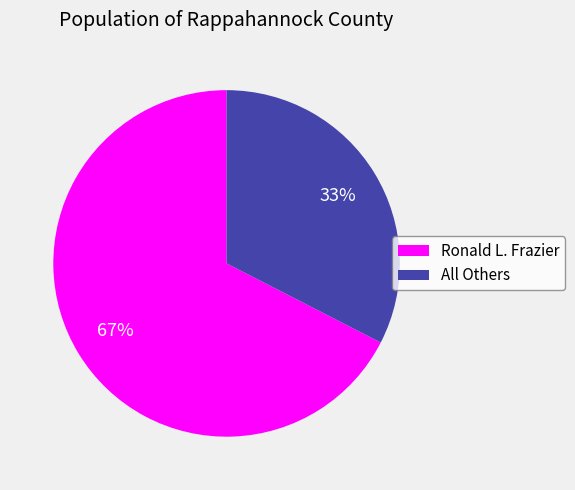

To the nearest percent, what portion does Ronald L. Frazier represent?

67%